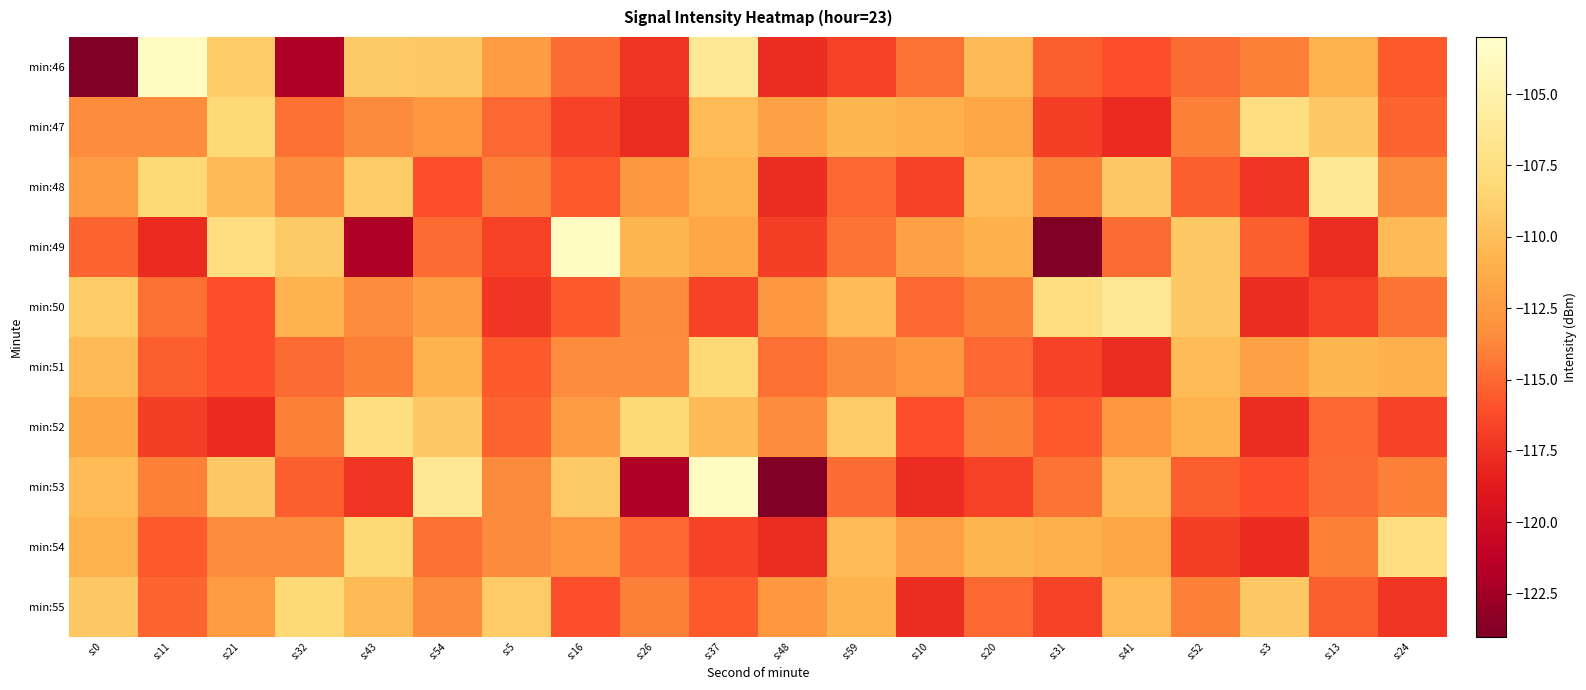

Which has a higher value, s:0 or s:48?

s:48